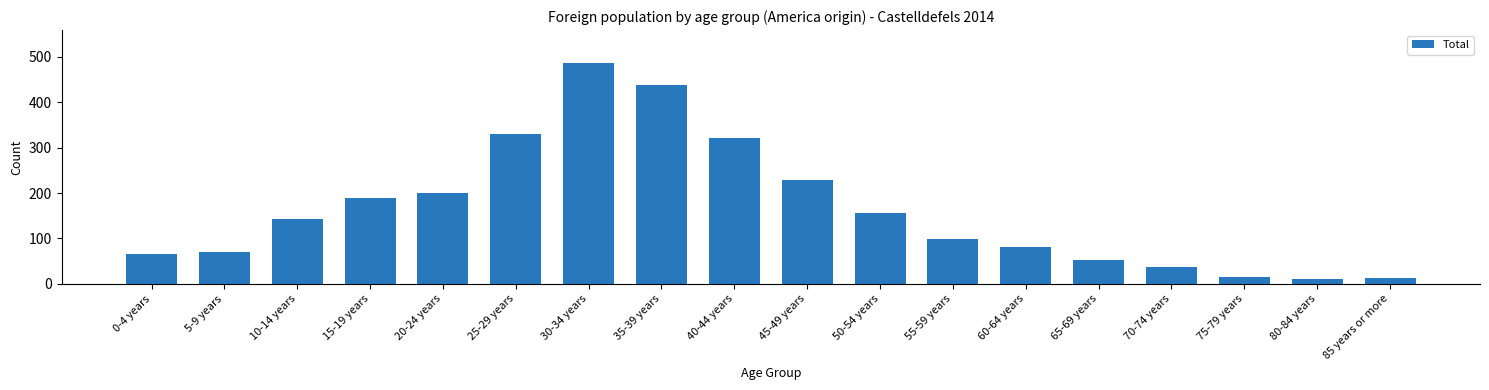

At which label is the value closest to 248?

45-49 years